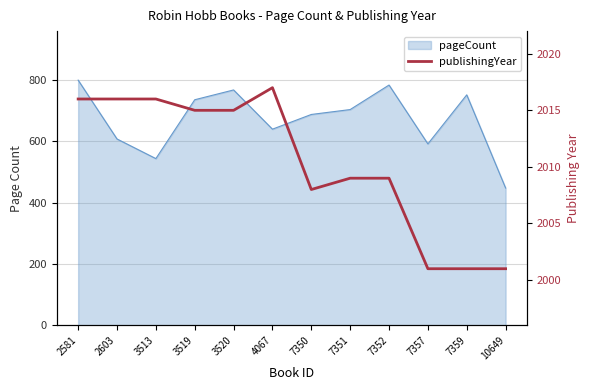

How many interior local peaks (higher than both neighbors) does the data have?

1